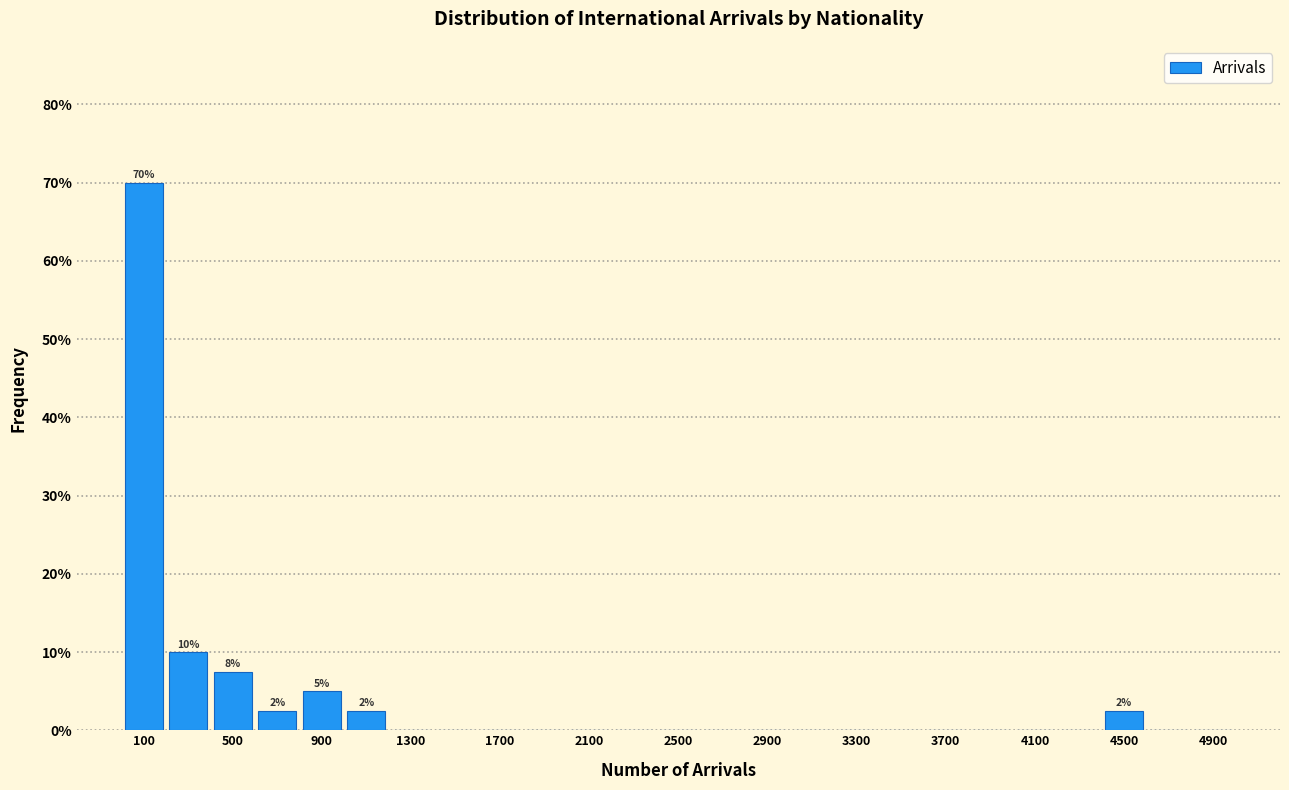

Over which range of the x-axis is the bar tallest?

0 to 200